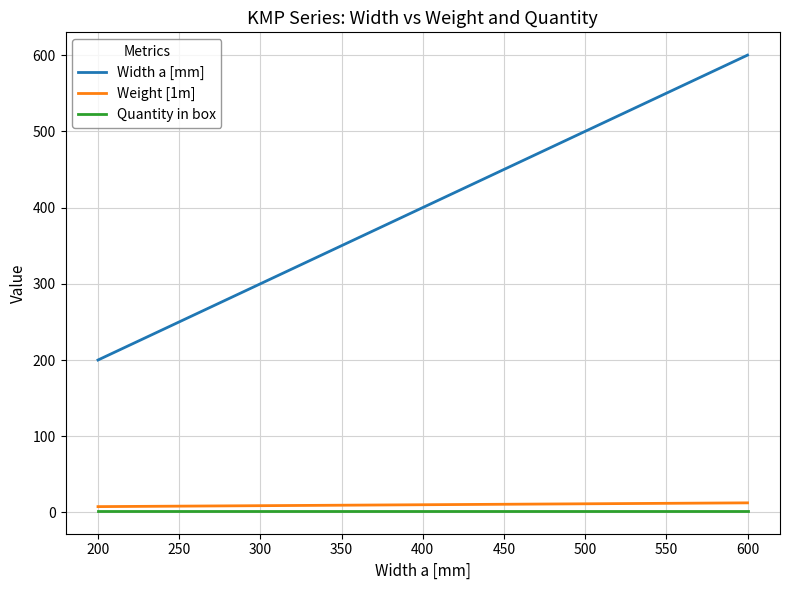

Which series has the largest range (max minus min)?

Width a [mm]